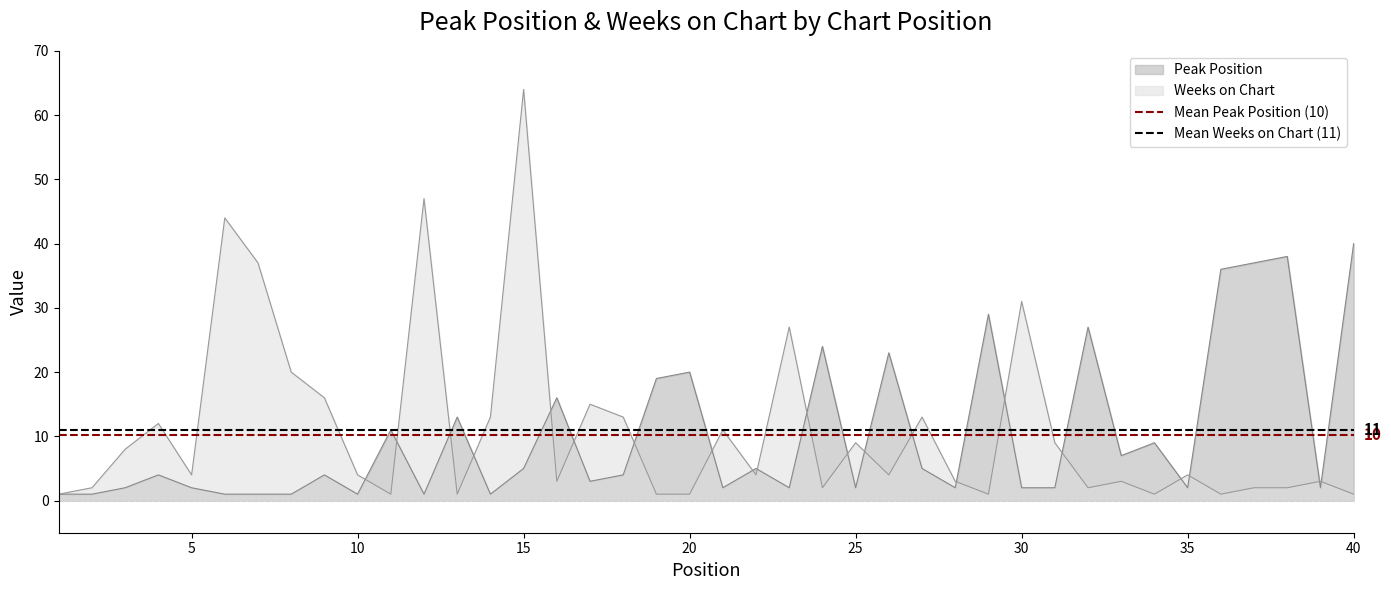

Is it true that Mean Peak Position (10) equals 17.2 at 5?

False